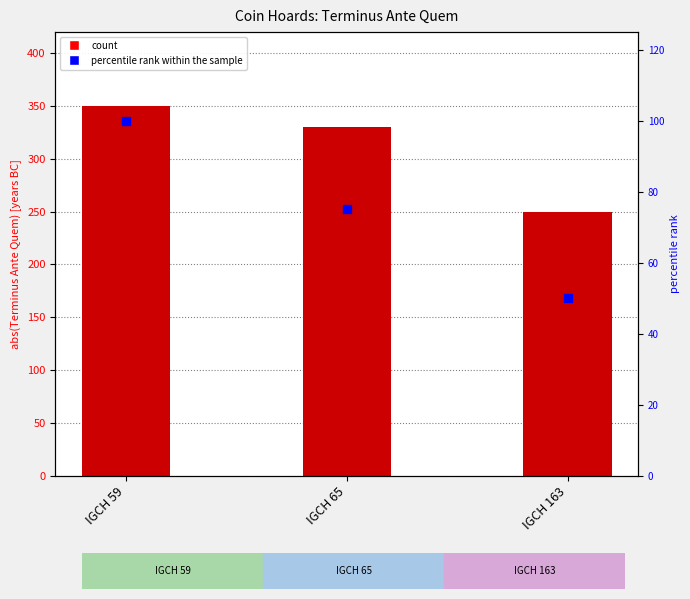

Which series has the largest total across all categories?

Terminus Ante Quem